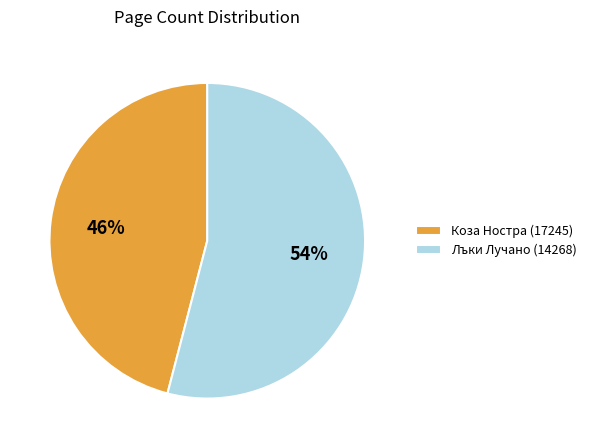

What is the largest slice in the pie chart?

Лъки Лучано (14268)